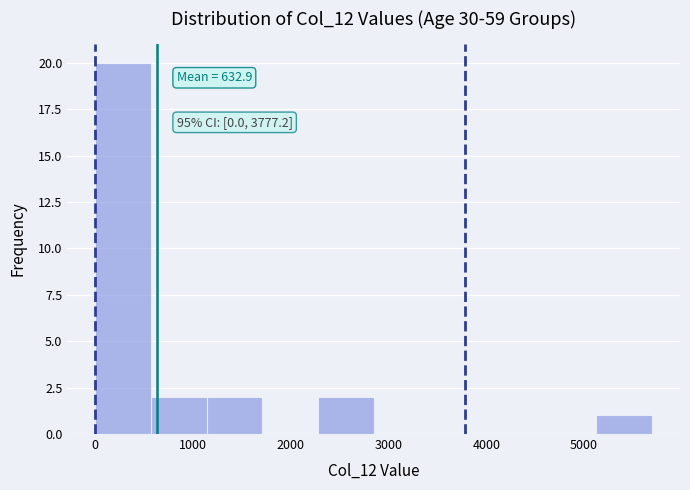

Which range on the x-axis has the tallest bar?

0 to 600